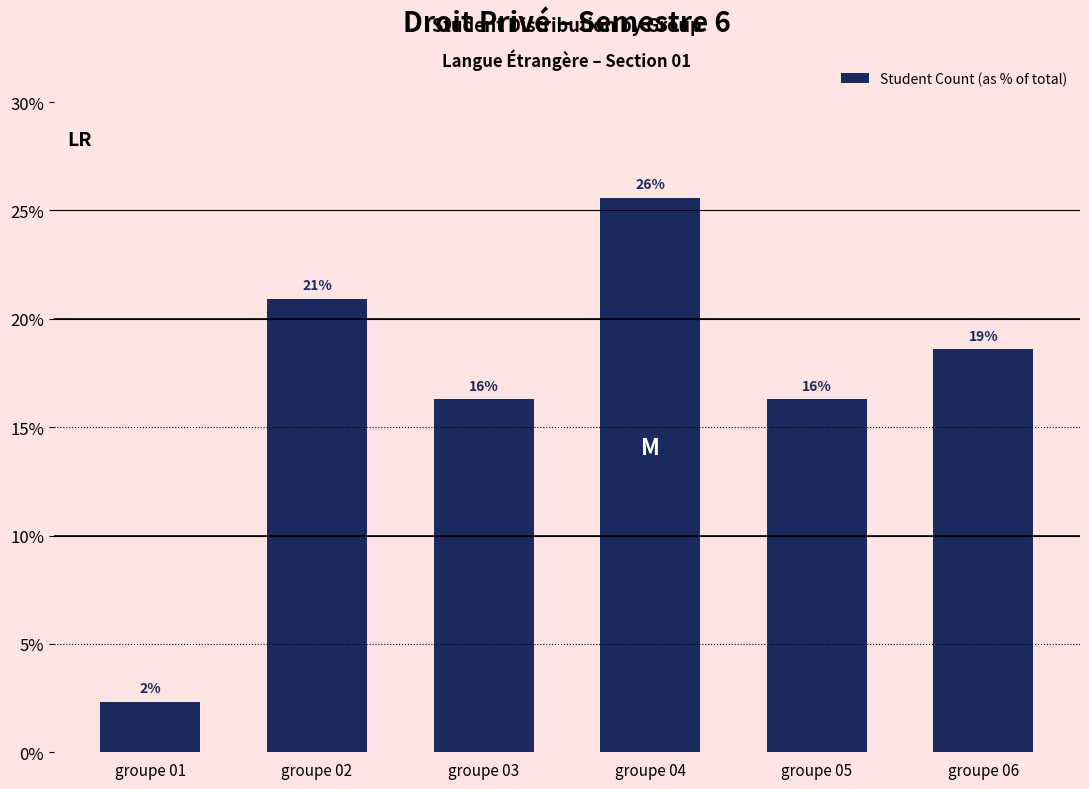

List the labels in order of value, smallest first.

groupe 01, groupe 03, groupe 05, groupe 06, groupe 02, groupe 04